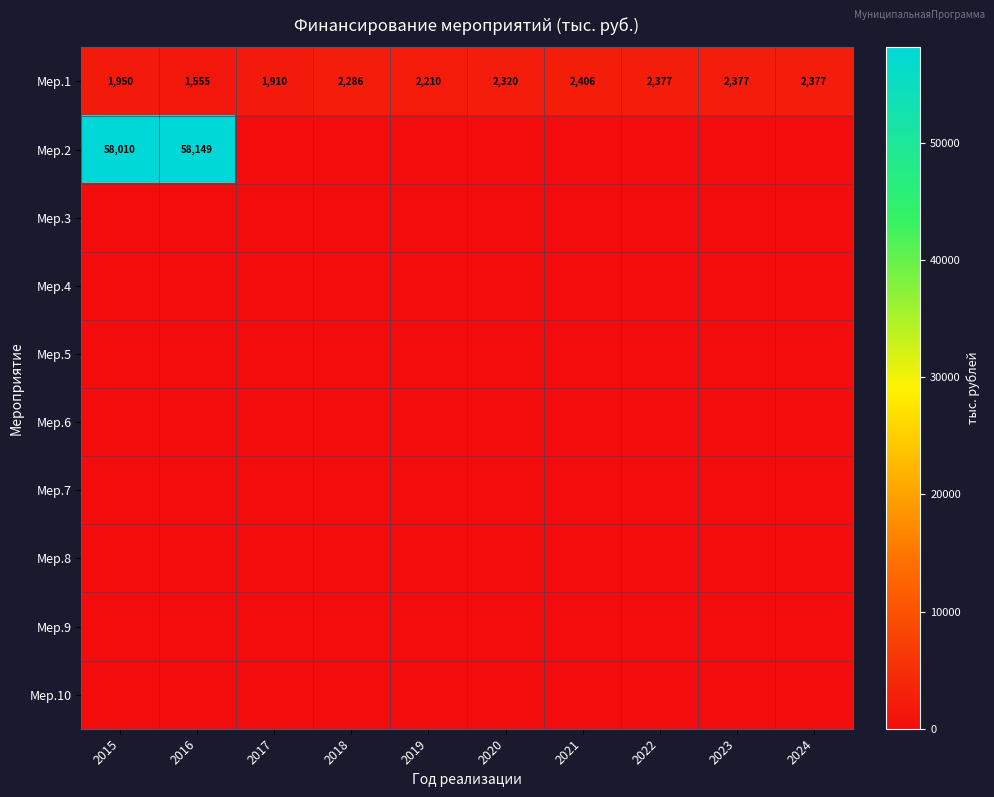

At which category does the chart reach its peak across all series?

2016